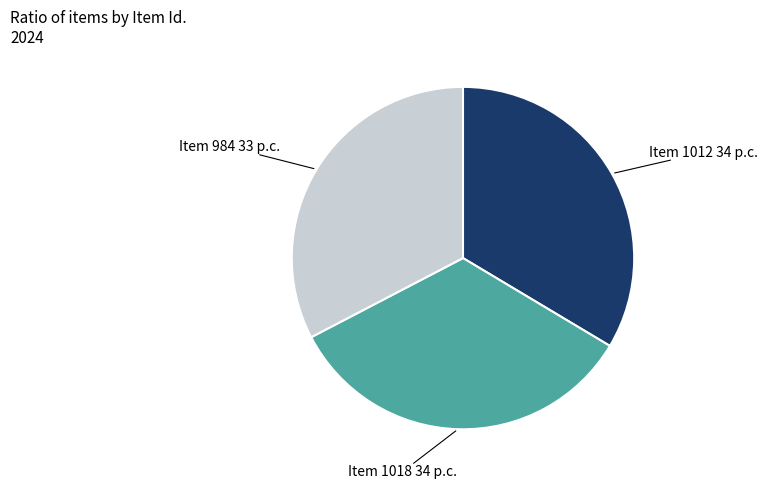

Is there any slice that represents more than half of the pie?

No